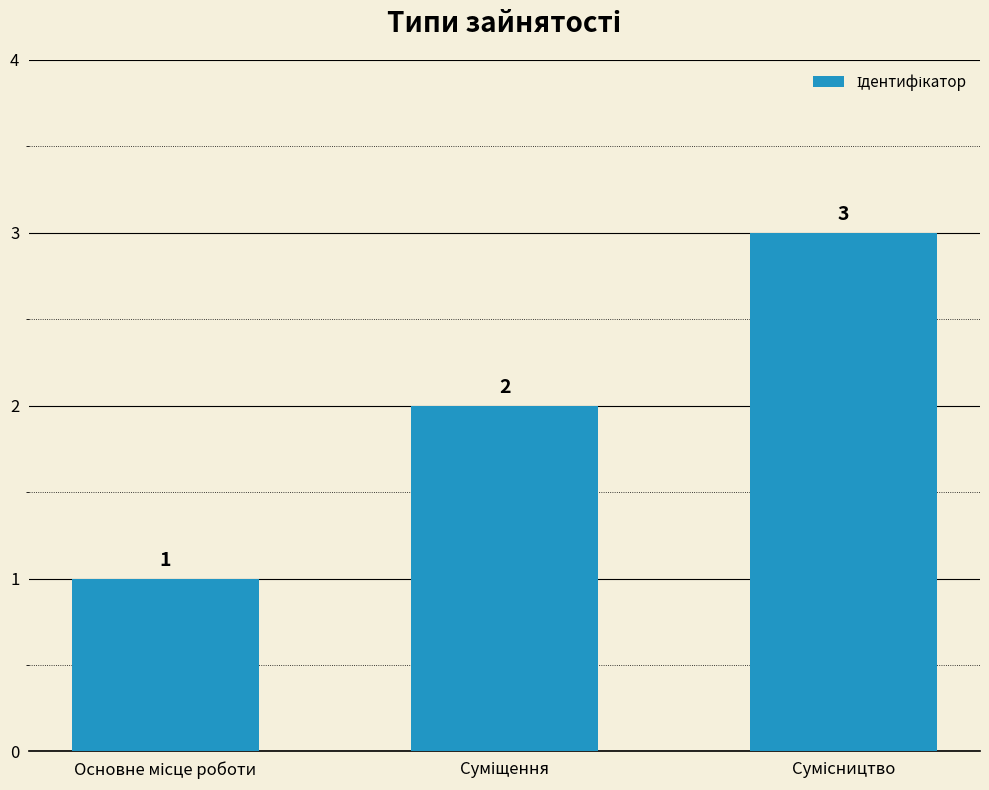

What is the value of the 2nd bar from the left?

2